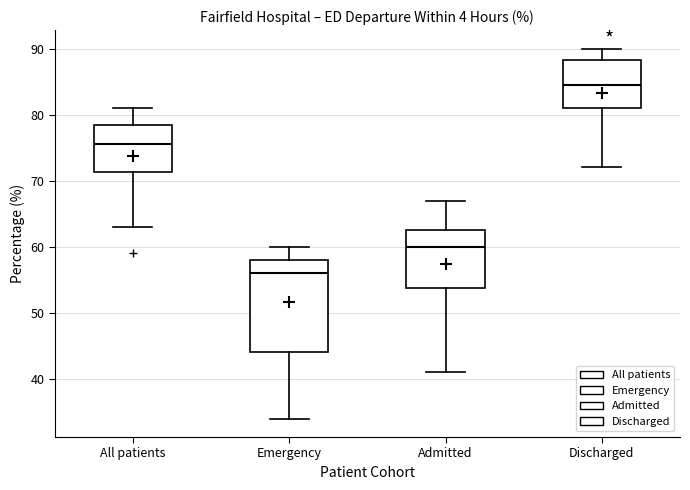

Which box's median line is the lowest?

Emergency